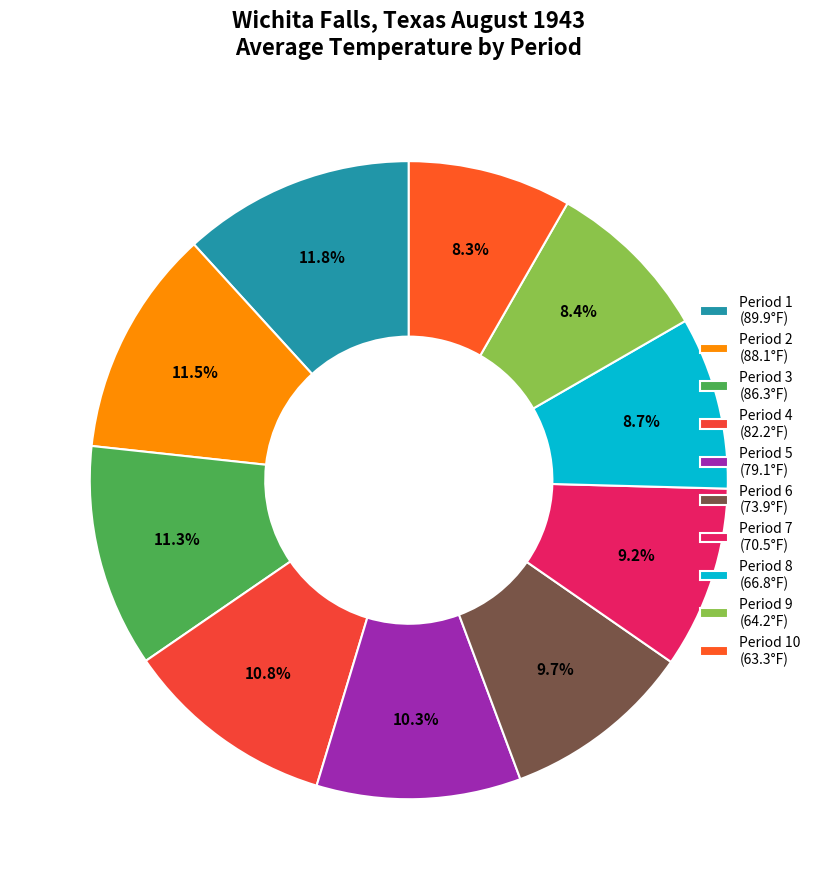

To the nearest percent, what is the average slice percentage?

10%